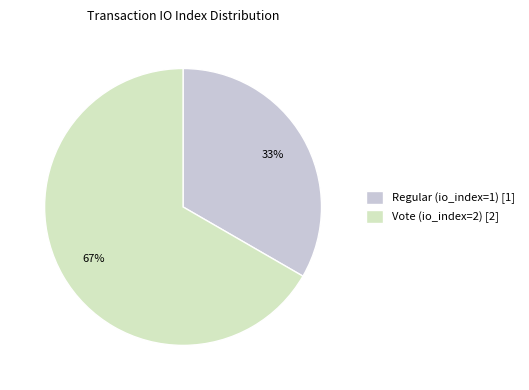

Do Regular (io_index=1) and Vote (io_index=2) together represent more than half of the pie?

Yes